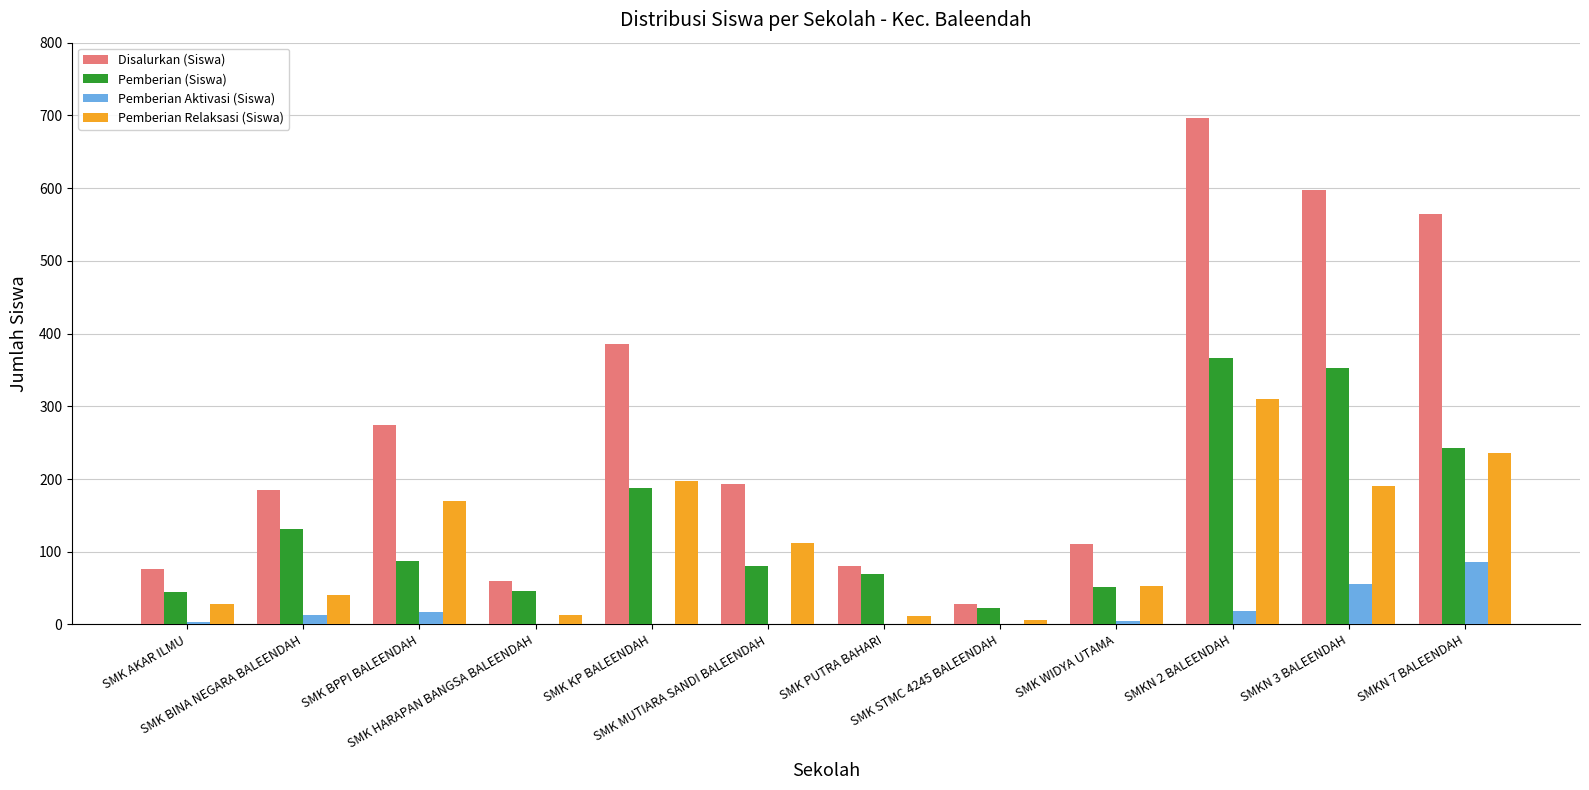

What are all the series names shown in the legend?

Disalurkan (Siswa), Pemberian (Siswa), Pemberian Aktivasi (Siswa), Pemberian Relaksasi (Siswa)